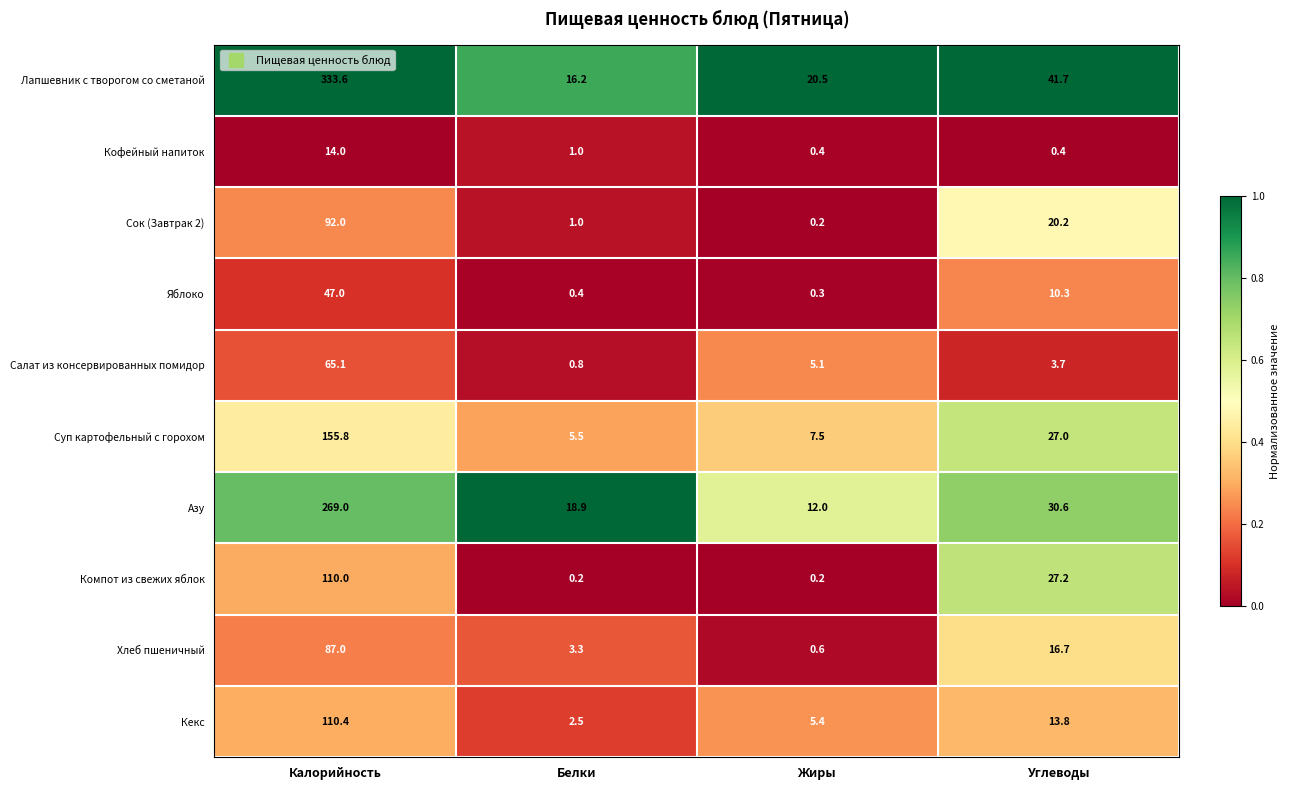

How many data points in Сок (Завтрак 2) are less than 20?

2